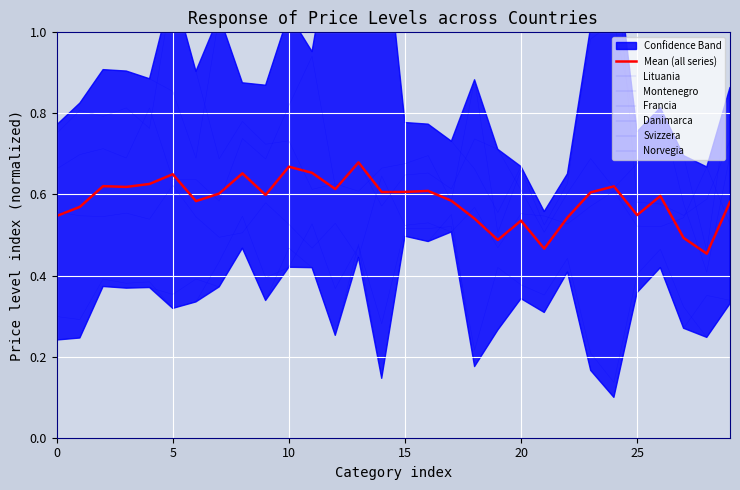

Reading left to right, extract all data points from this chart.

Lituania: 0.3	0.3	0.4	0.4	0.4	0.3	0.3	0.4	0.5	0.4	0.4	0.5	0.4	0.5	0.3	0.5	0.5	0.5	0.2	0.4	0.4	0.4	0.4	0.2	0.1	0.4	0.5	0.3	0.2	0.3
Norvegia: 0.8	0.8	0.9	0.9	0.9	0.9	0.7	1.0	0.9	0.9	1.0	1.0	1.3	1.4	1.3	0.8	0.8	0.7	0.7	0.6	0.7	0.6	0.7	1.0	1.0	0.8	0.8	0.7	0.5	0.9
Montenegro: 0.2	0.2	0.4	0.4	0.4	0.4	0.4	0.4	0.5	0.3	0.5	0.4	0.3	0.5	0.1	0.5	0.5	0.6	0.2	0.3	0.3	0.3	0.4	0.2	0.1	0.4	0.4	0.3	0.4	0.3
Svizzera: 0.8	0.8	0.8	0.8	0.8	1.1	0.9	0.7	0.8	0.7	0.7	0.6	0.6	0.6	0.7	0.7	0.7	0.6	0.9	0.5	0.7	0.5	0.6	1.0	1.2	0.6	0.6	0.5	0.6	0.7
Danimarca: 0.7	0.7	0.7	0.7	0.8	0.6	0.6	0.6	0.7	0.7	0.8	0.9	0.6	0.7	0.6	0.6	0.7	0.6	0.7	0.7	0.6	0.5	0.6	0.7	0.6	0.7	0.8	0.6	0.4	0.7
Francia: 0.6	0.5	0.5	0.6	0.5	0.6	0.5	0.5	0.5	0.6	0.5	0.5	0.5	0.4	0.6	0.5	0.5	0.5	0.6	0.5	0.6	0.5	0.5	0.6	0.6	0.5	0.5	0.5	0.7	0.5